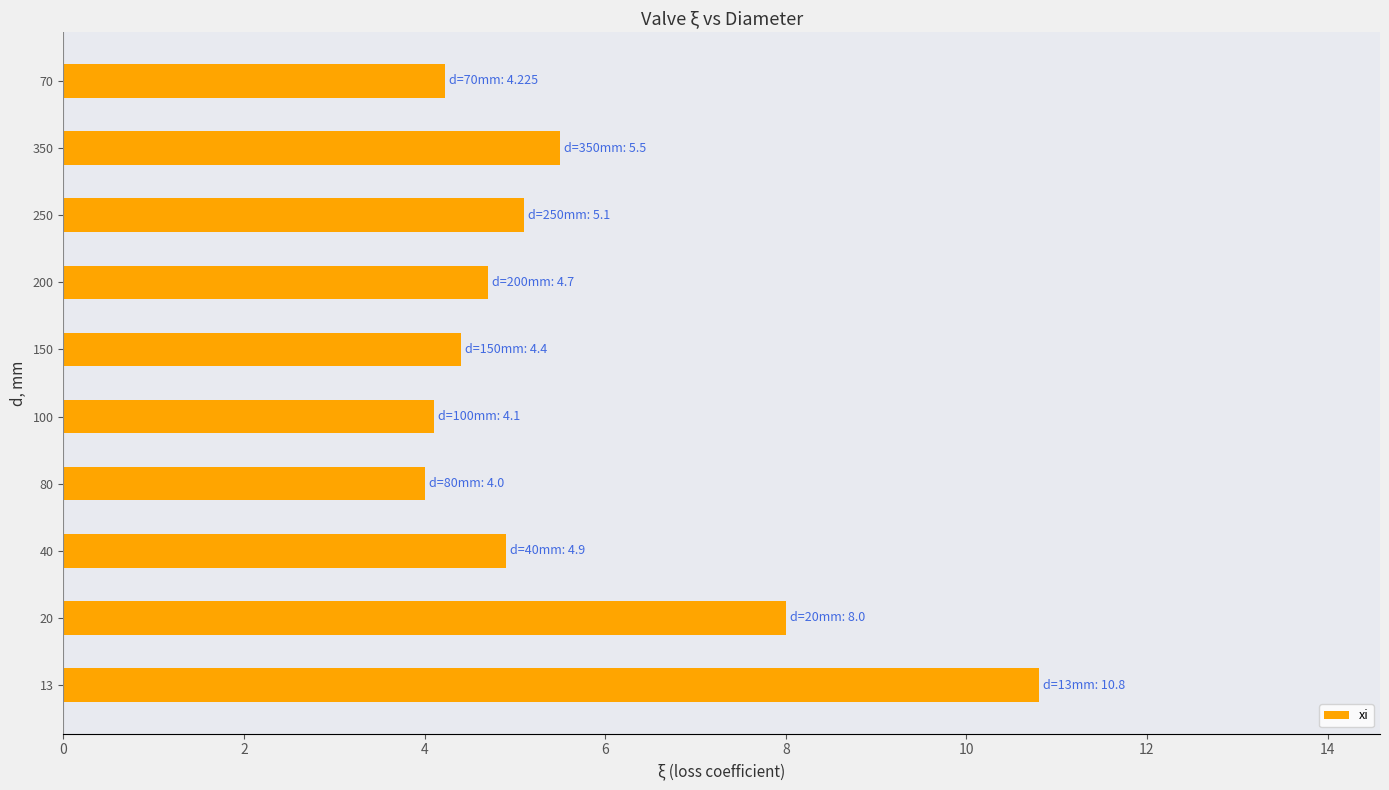

What is the difference between the maximum and second lowest values?

6.7